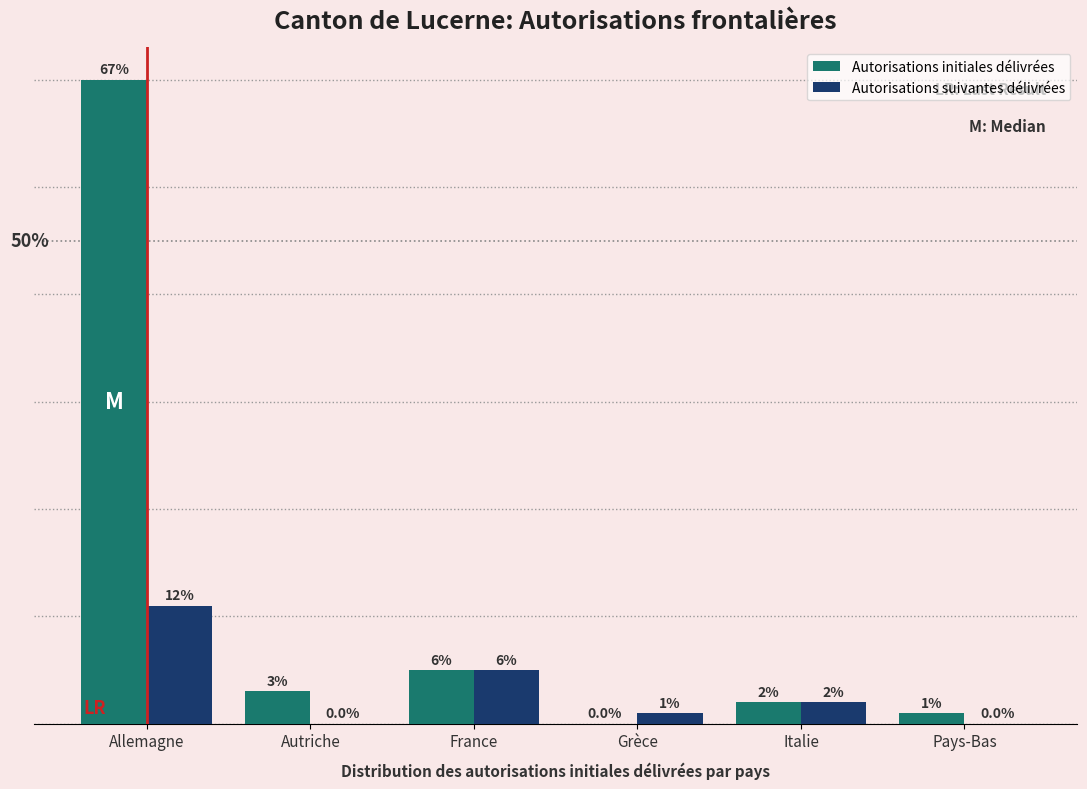

Between Autriche and Grèce, which series saw the biggest shift?

Autorisations initiales délivrées